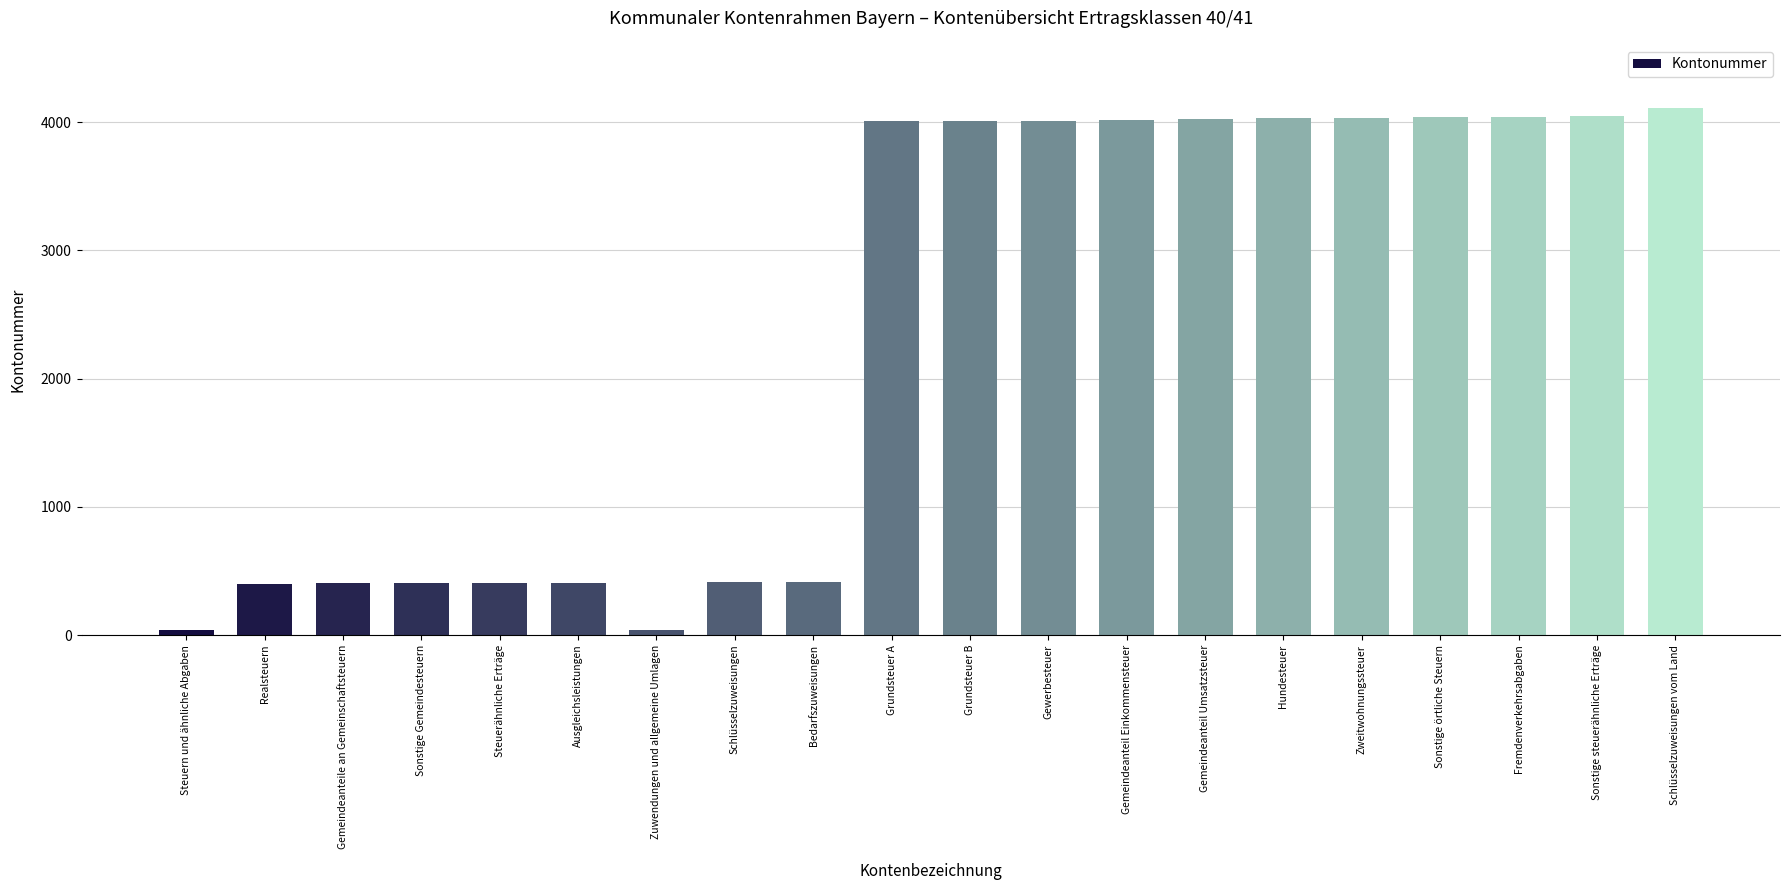

What is the label of the 8th bar from the left?

Schlüsselzuweisungen